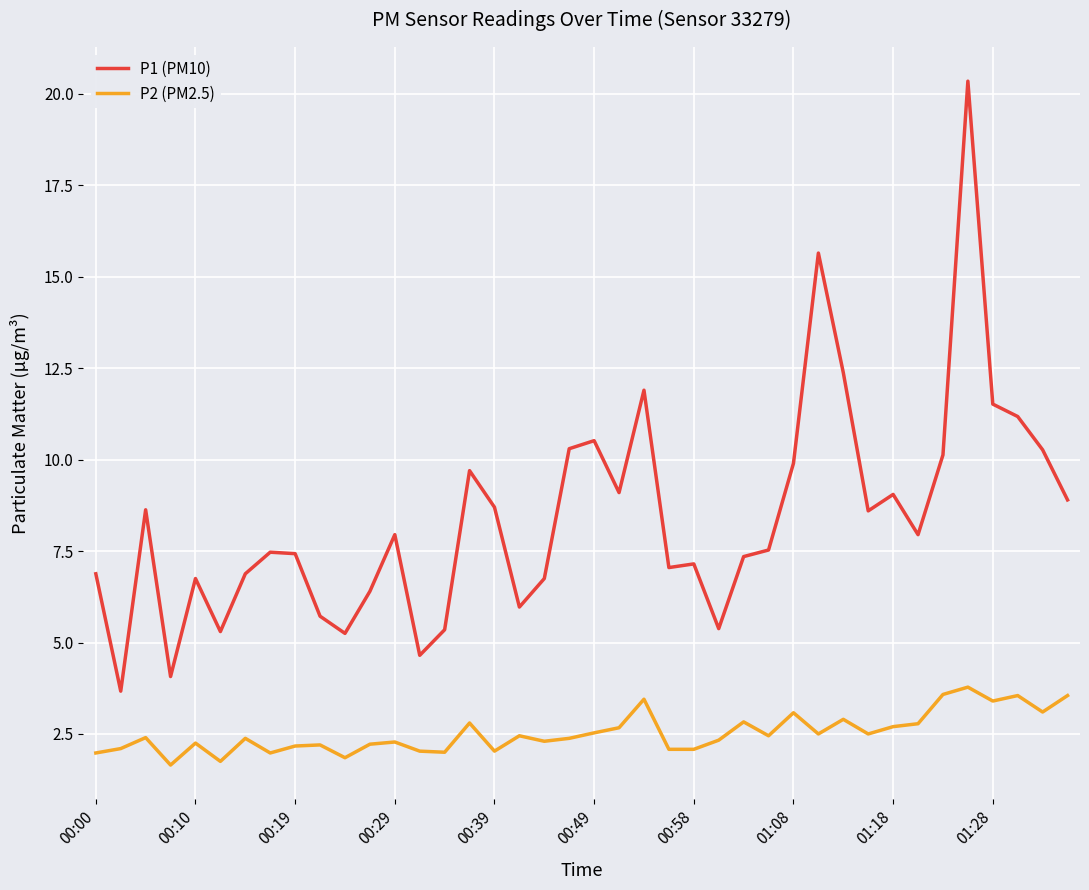

How many series are shown in this chart?

2